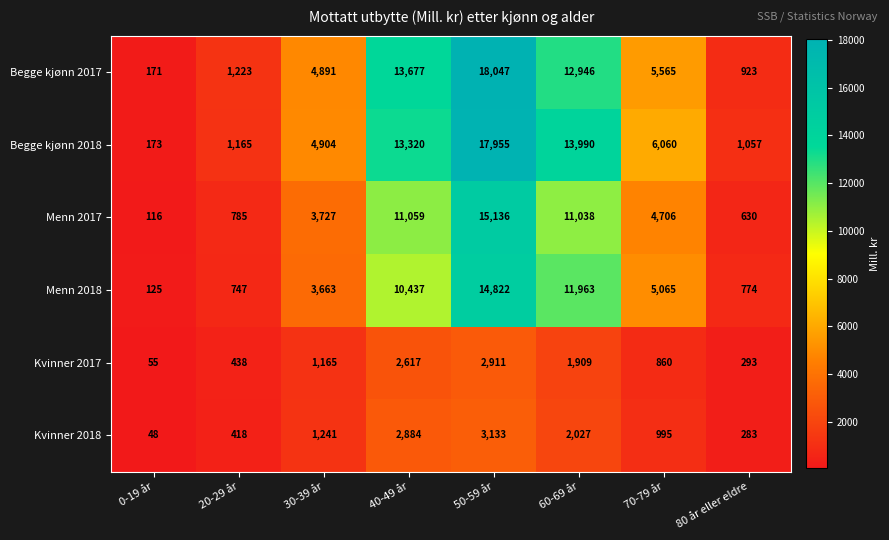

Where is Kvinner 2017 nearest to the value 1483?

30-39 år